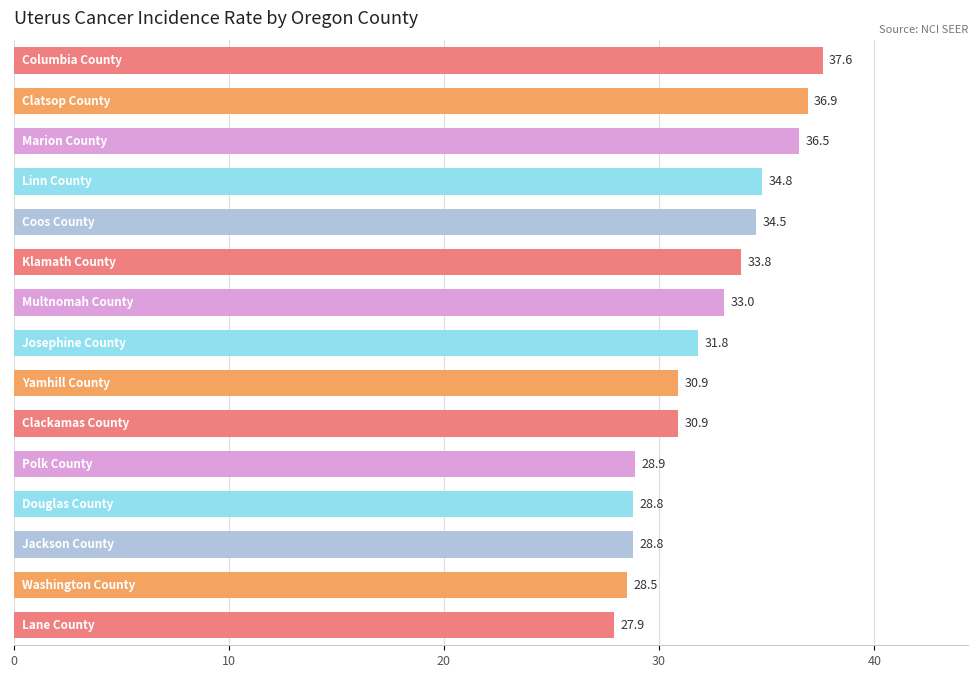

What is the minimum value shown in the chart?

27.9